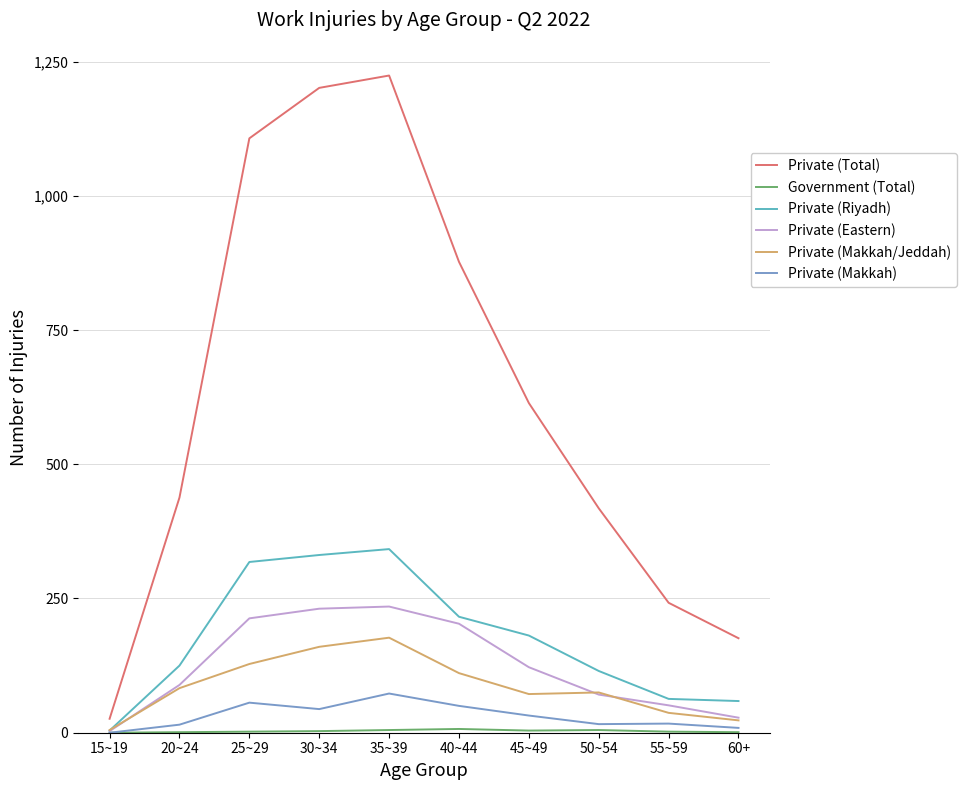

The value of Private (Makkah) at 15~19 is -44. True or false?

False